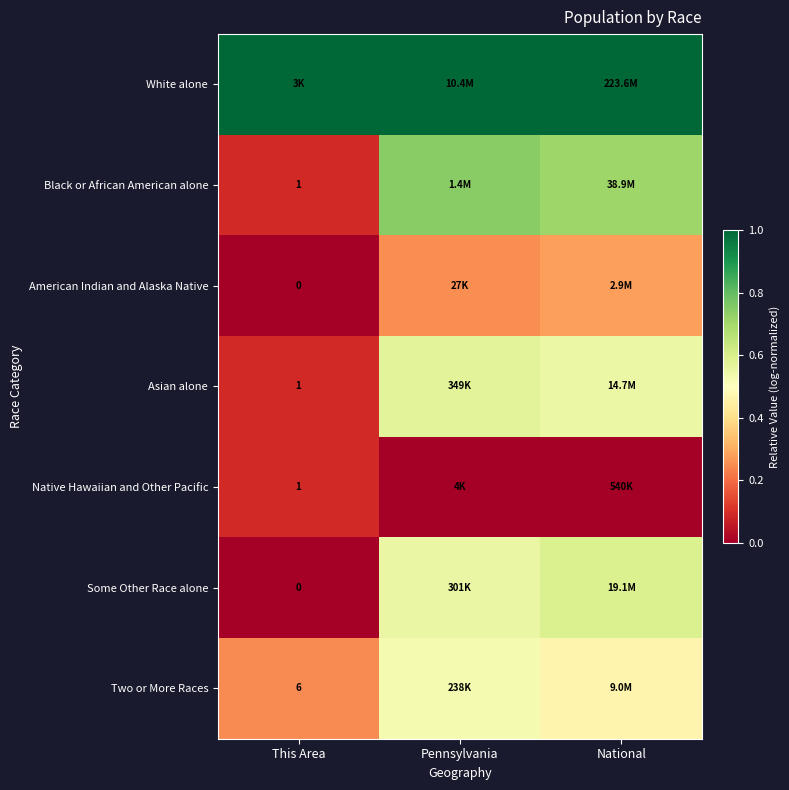

How many categories are shown in the chart?

3